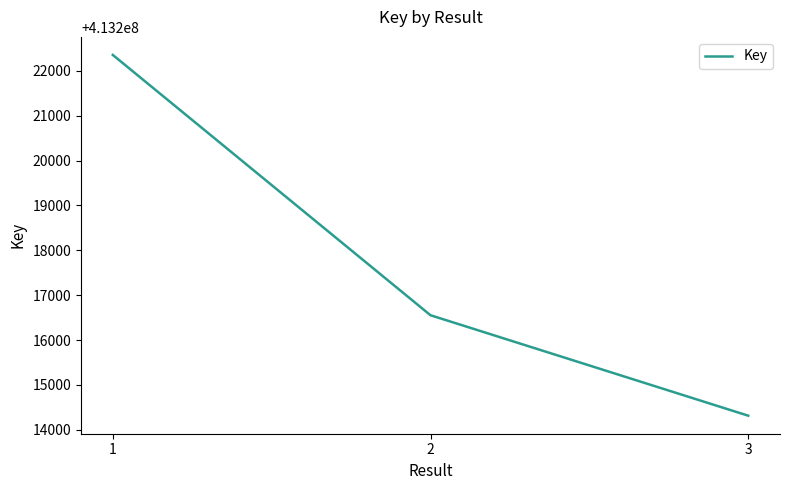

Count the number of categories in the chart.

3